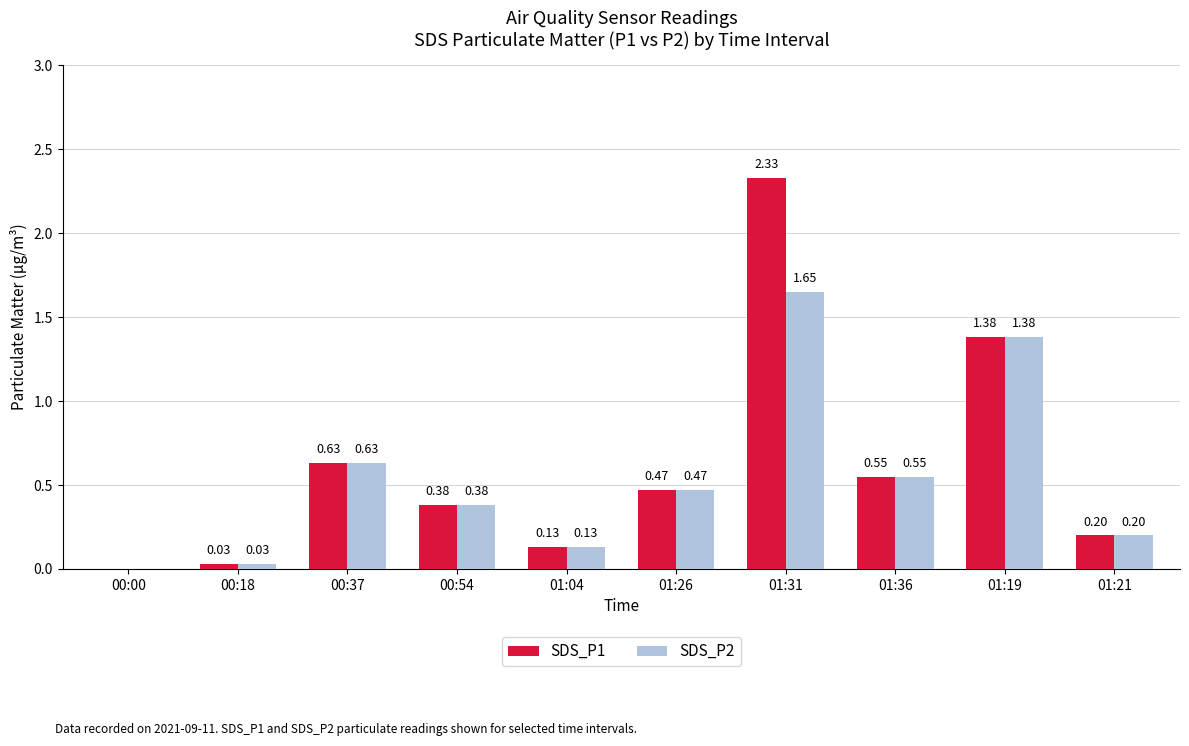

The value of SDS_P2 at 01:36 is 0.9. True or false?

False